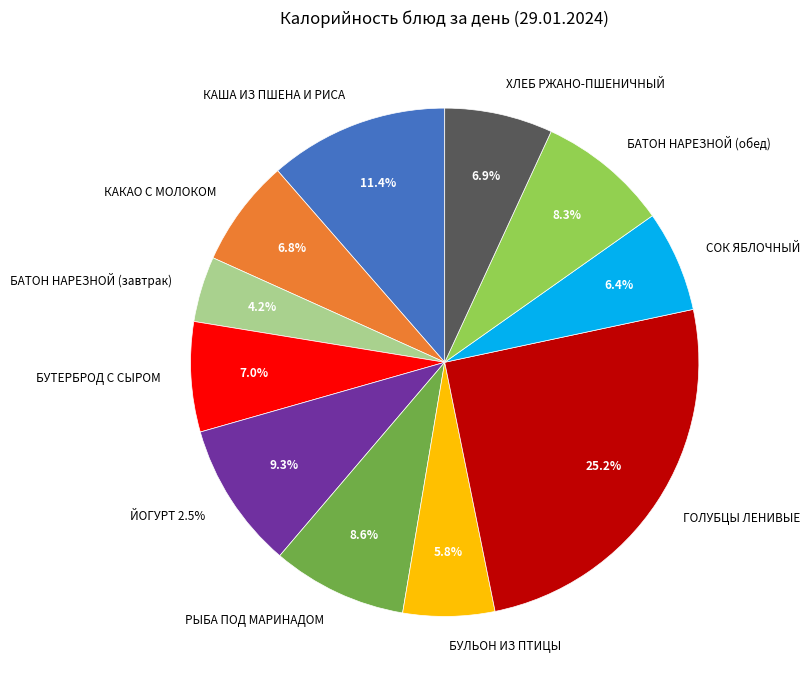

Which category has the biggest portion of the pie?

ГОЛУБЦЫ ЛЕНИВЫЕ